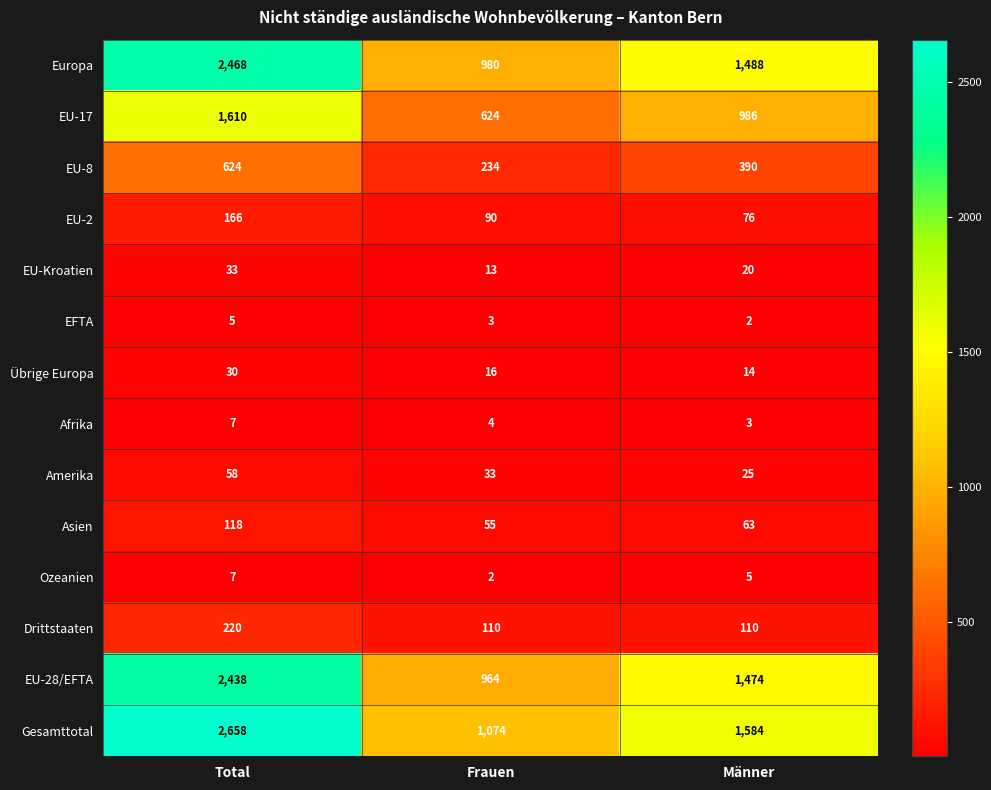

What is the approximate value of Ozeanien at Männer?

5